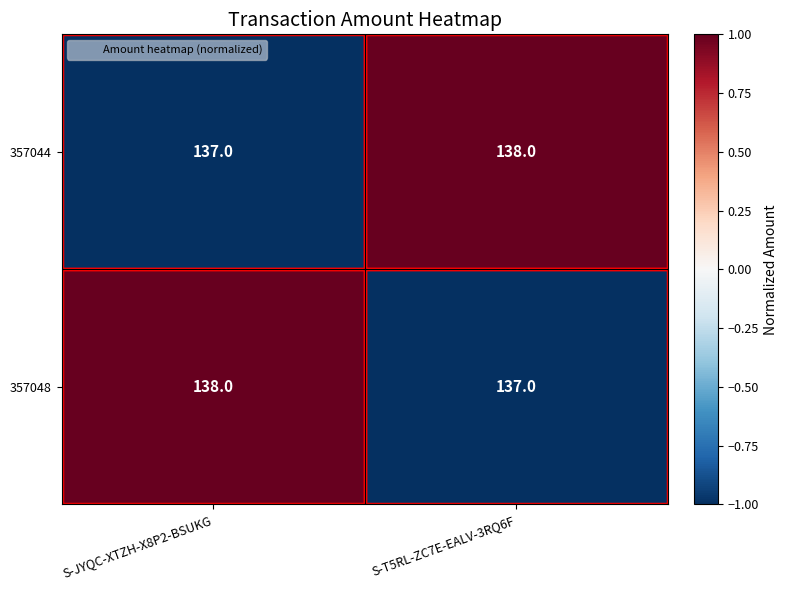

What is the total value across all series at S-T5RL-ZC7E-EALV-3RQ6F?

275